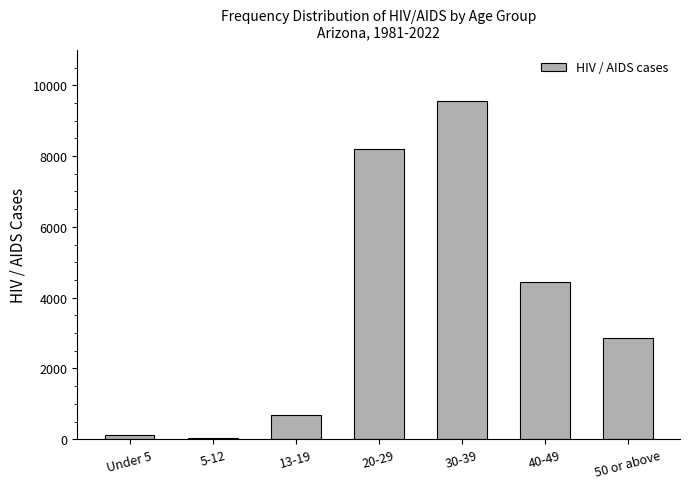

What is the sum of all values?

25925